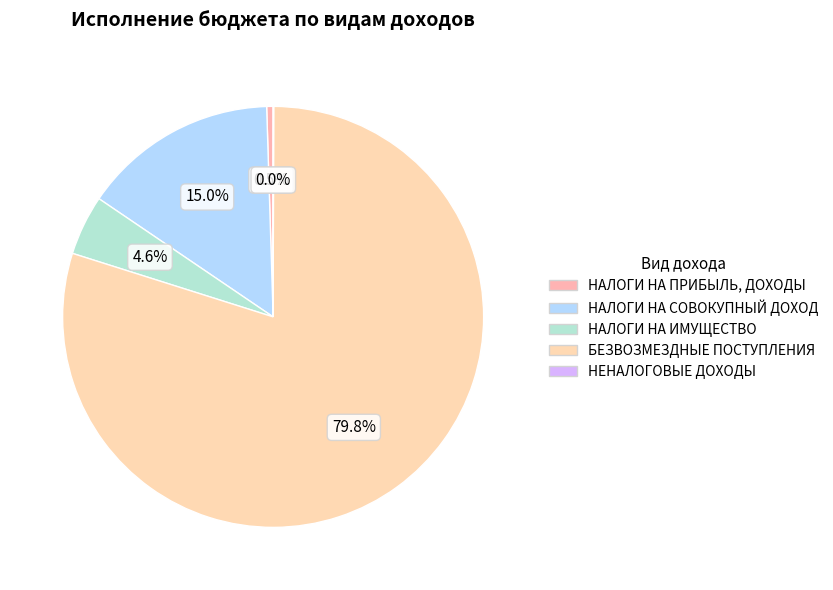

Does any single category account for the majority?

Yes